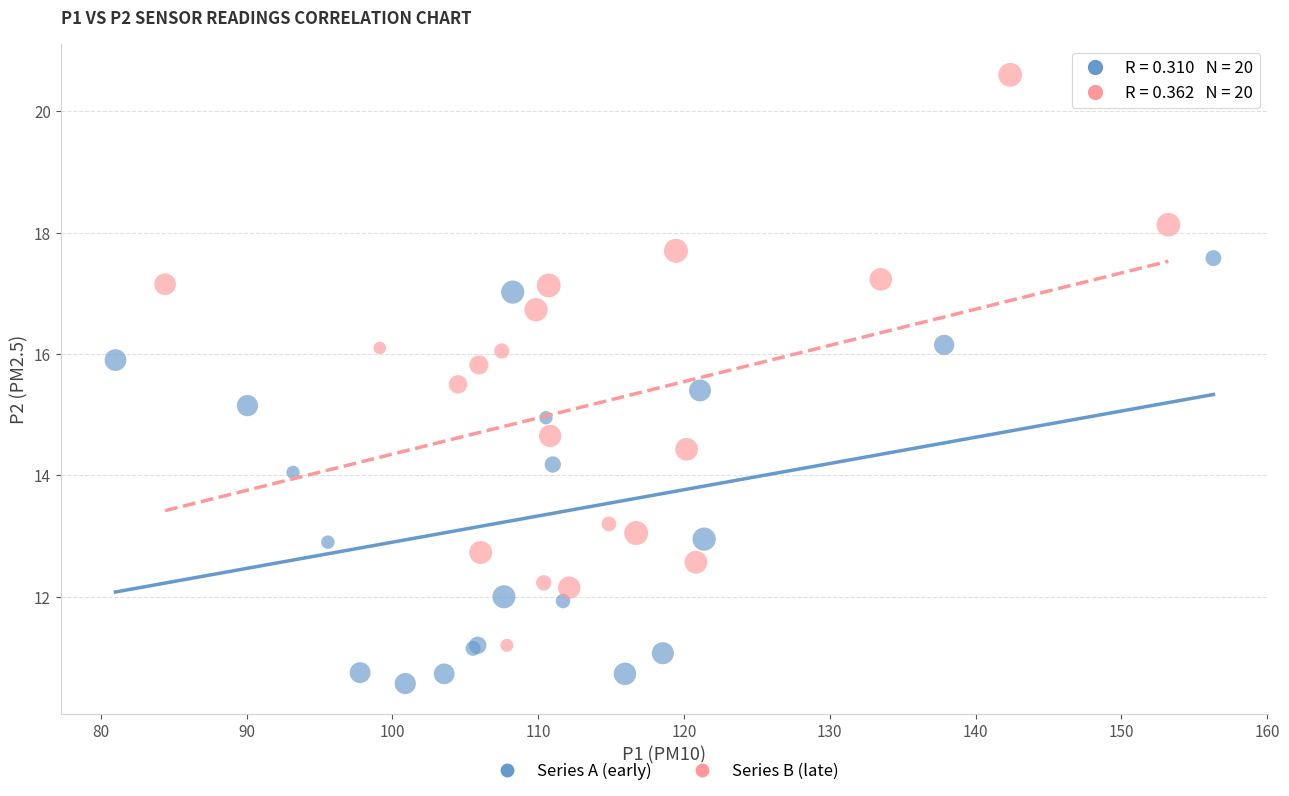

Which series reaches the maximum Y coordinate?

Series B (late)